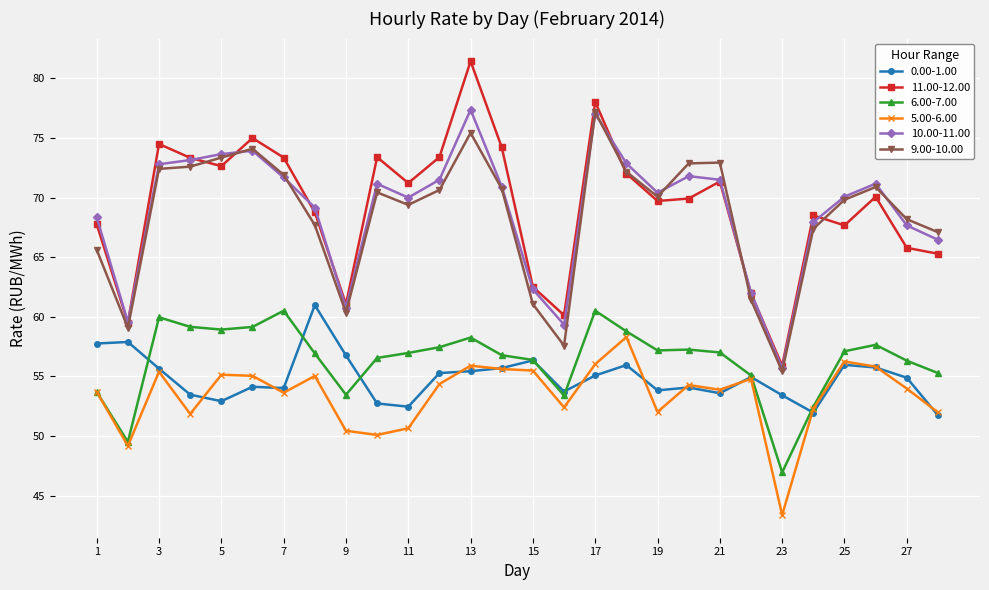

True or false: 11.00-12.00 and 5.00-6.00 intersect in this chart.

False